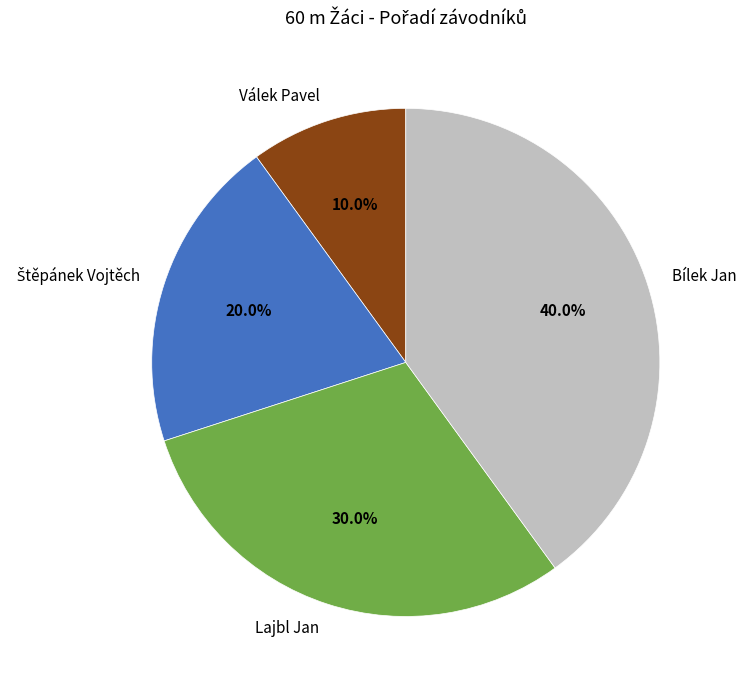

To the nearest percent, what portion does Lajbl Jan represent?

30%